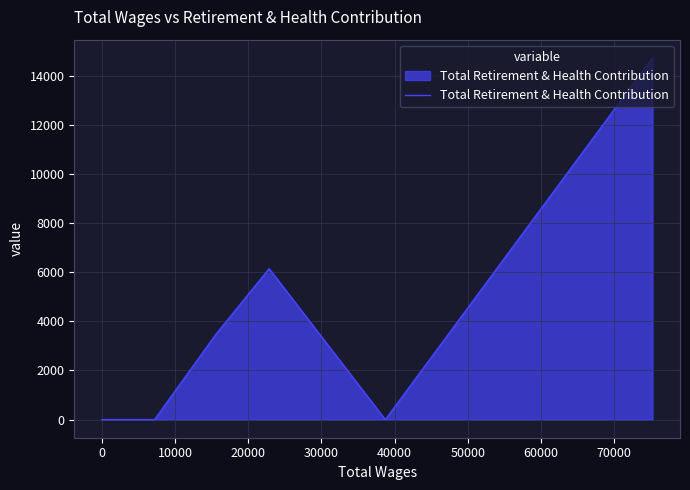

What is the maximum value shown in the chart?

14727